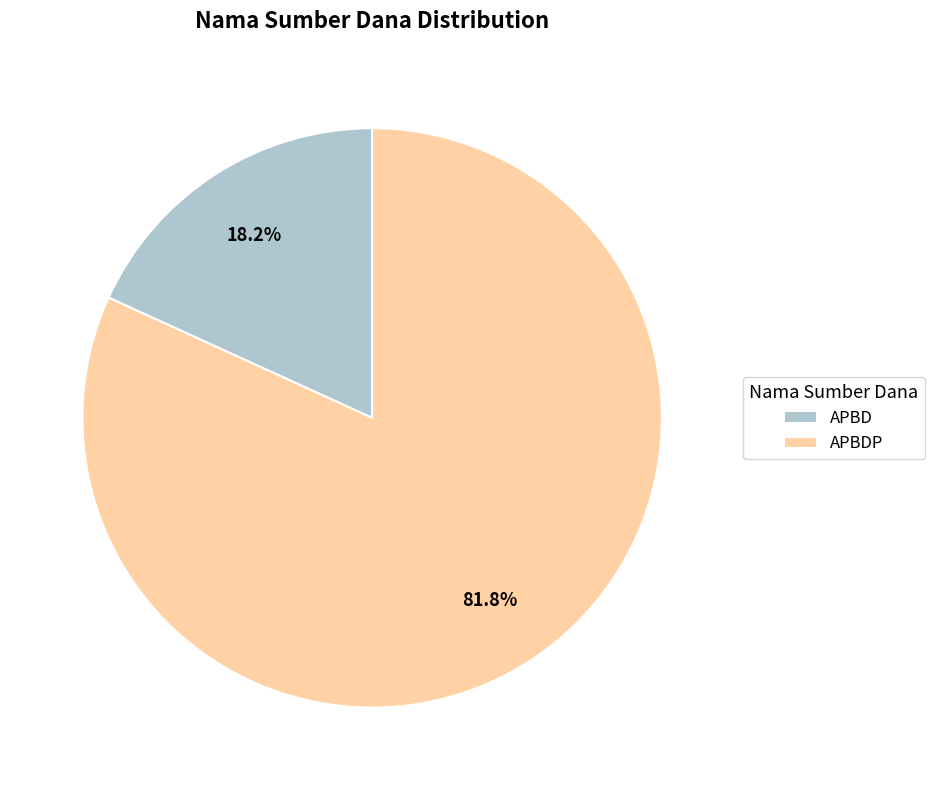

To the nearest percent, what portion does APBD represent?

18%